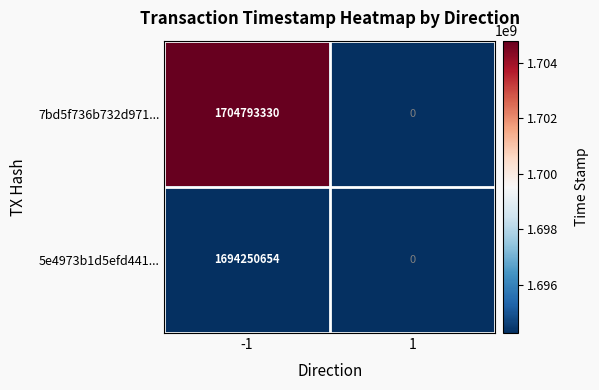

Which series changed the most between -1 and 1?

7bd5f736b732d971...